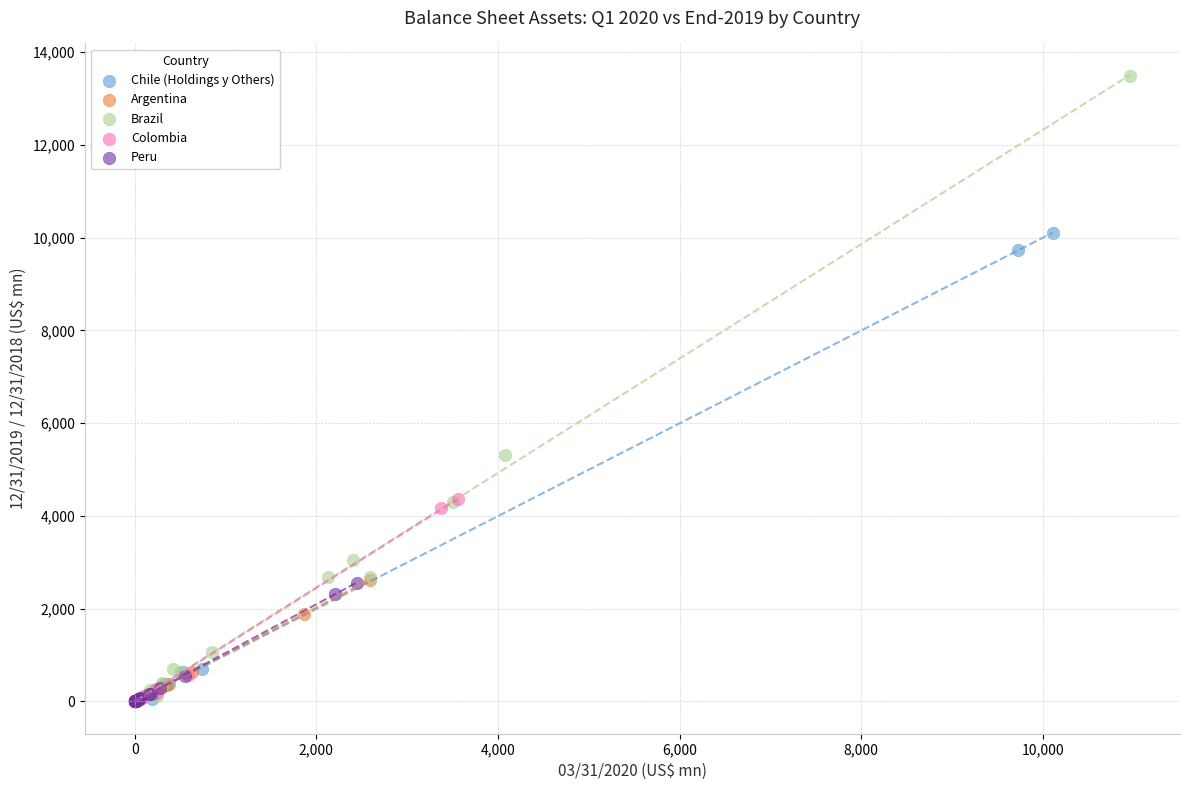

Which series has the widest spread of Y values?

Brazil